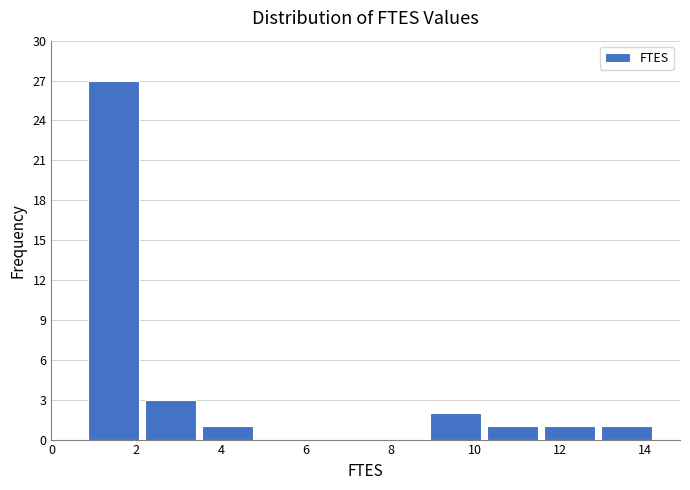

Reading left to right, list every bar in this chart as the range it spans on the x-axis followed by its height. Neither the bar edges nor the heights are printed on the chart, so give them approximately, as read against the axes.

0.8 to 2.2: 27
2.2 to 3.6: 3
3.6 to 4.8: 1
4.8 to 6.2: 0
6.2 to 7.6: 0
7.6 to 9.0: 0
9.0 to 10.2: 2
10.2 to 11.6: 1
11.6 to 13.0: 1
13.0 to 14.4: 1